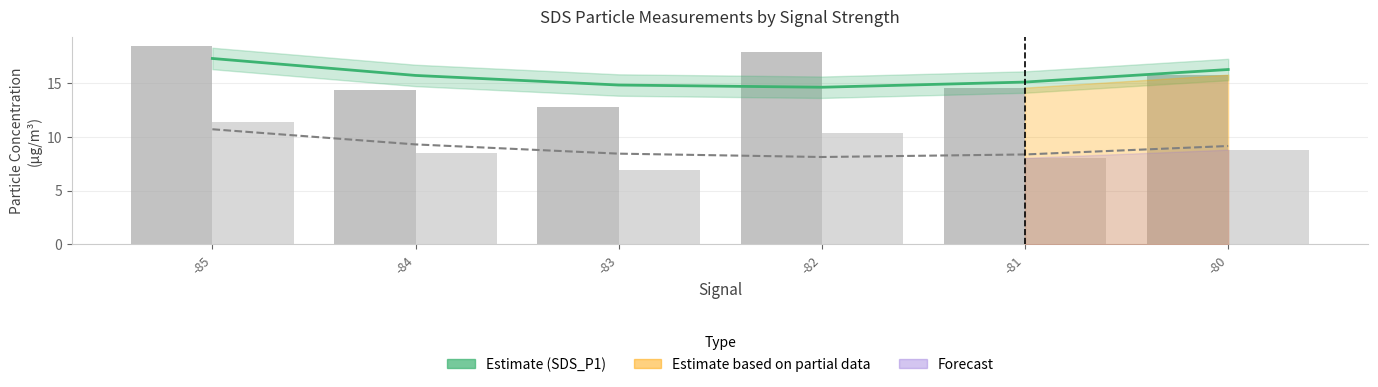

Rank the categories by SDS_P1 value from highest to lowest.

-85, -82, -80, -81, -84, -83